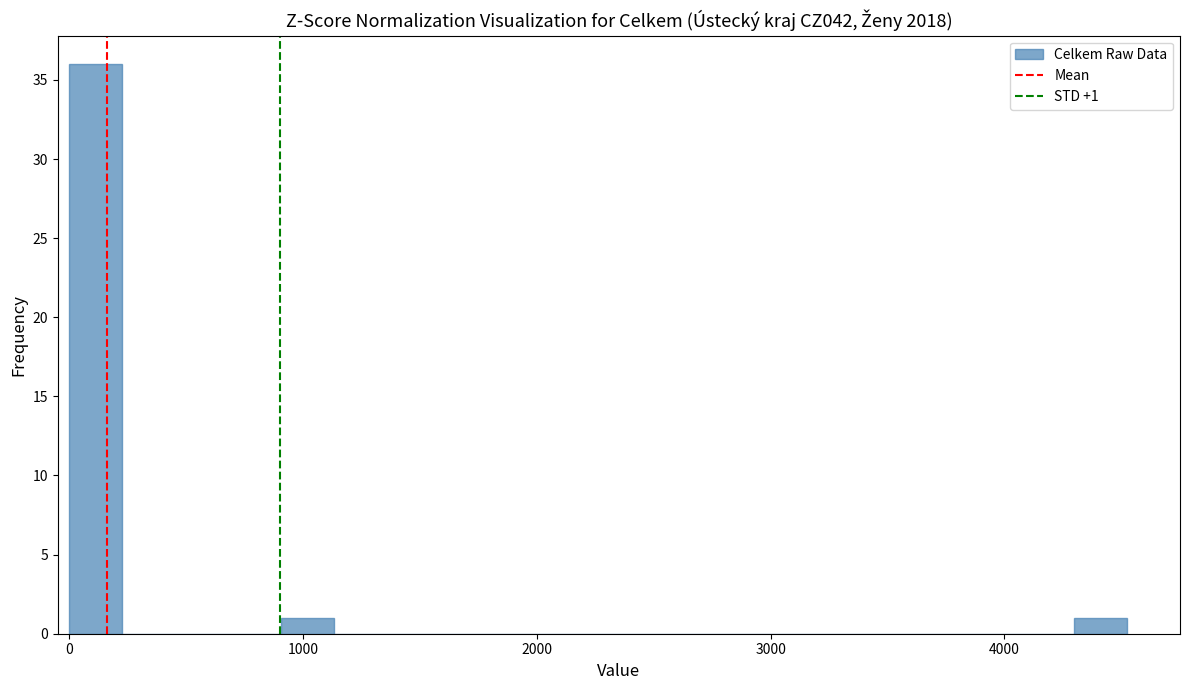

Read against the x-axis, roughly where is the centre of the tallest bar?

100